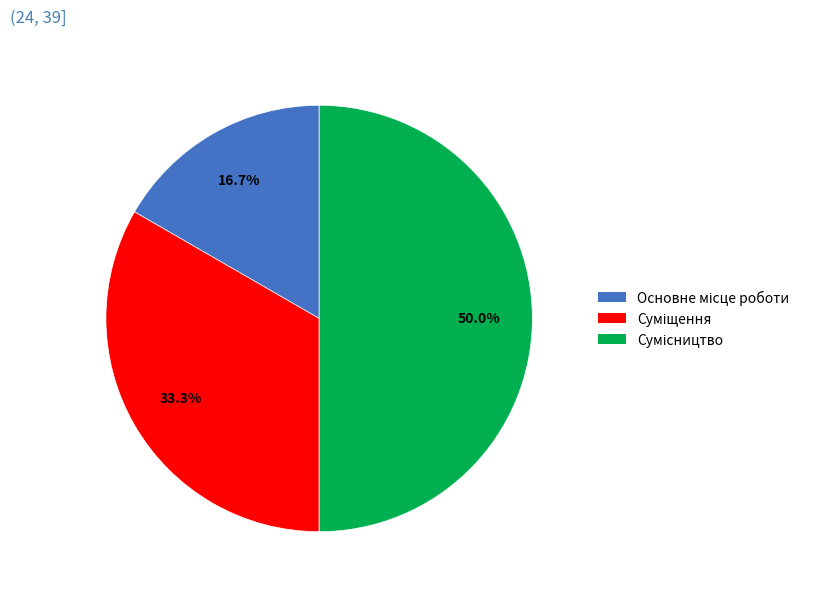

Between Основне місце роботи and Суміщення, which is larger?

Суміщення